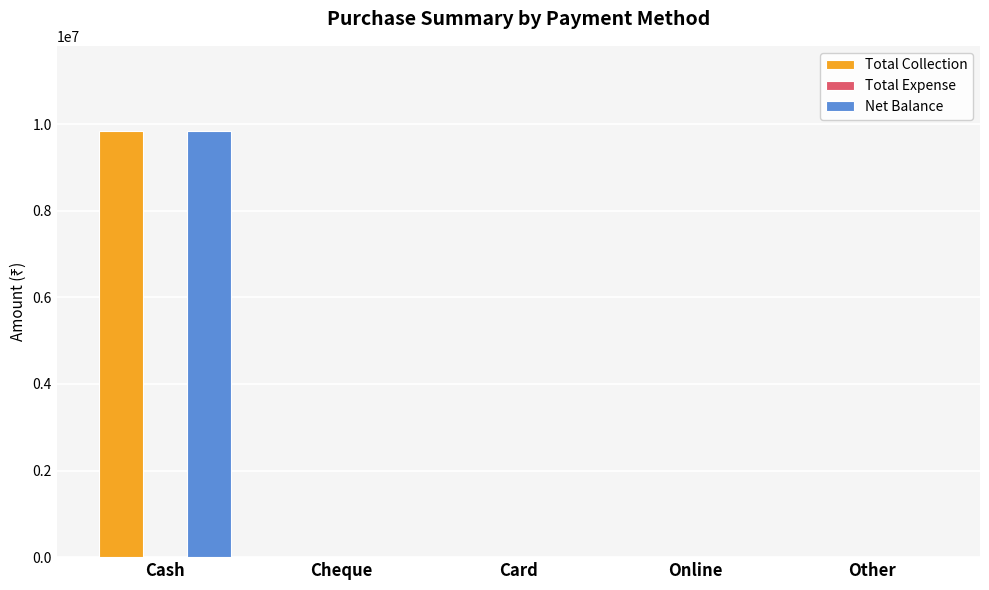

What is the greatest value displayed?

9837850